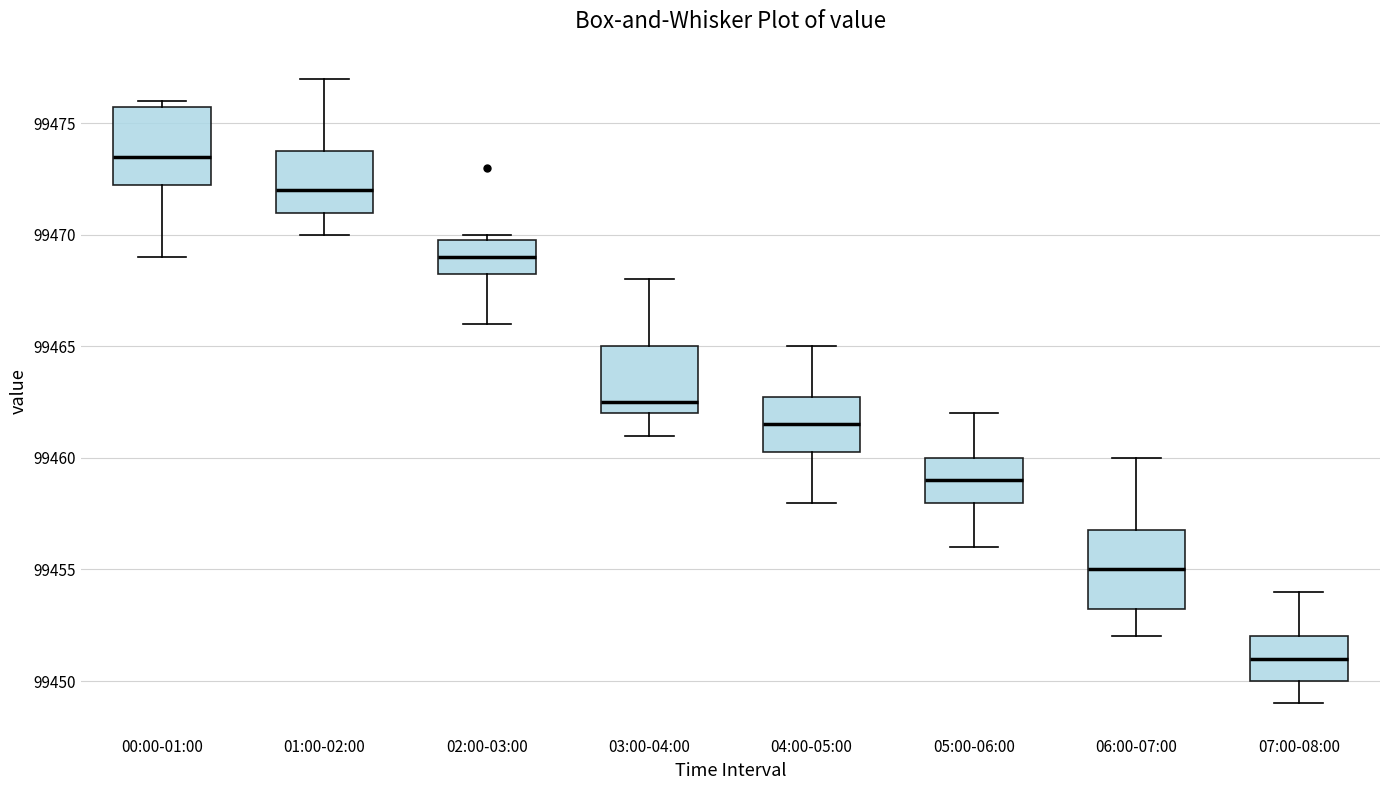

Which box has the highest median line?

00:00-01:00